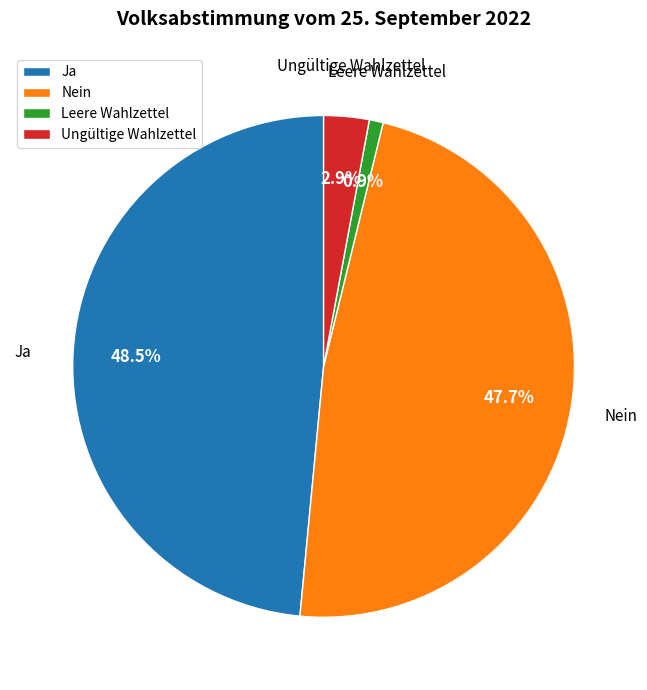

Which slice is the largest?

Ja